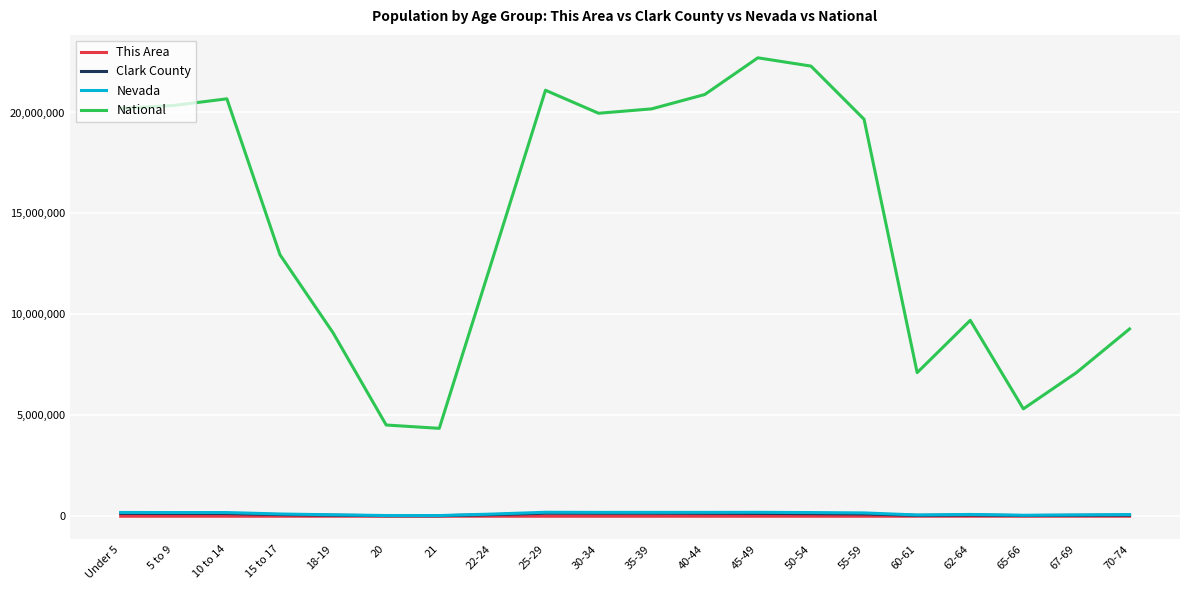

What is the difference between the highest and lowest values at 55-59?

19664721